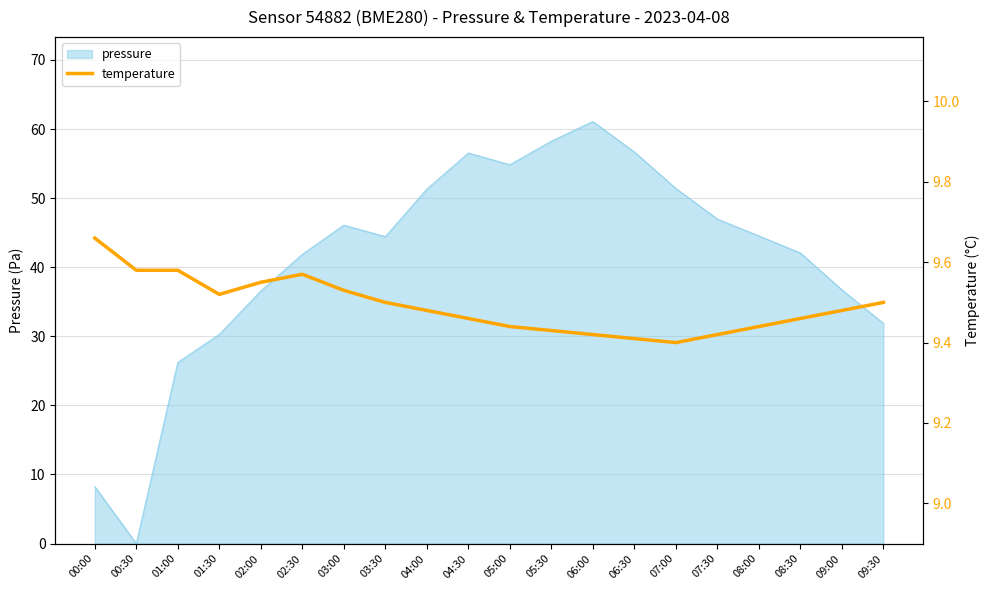

True or false: the data shows 12.6 at 02:00.

False